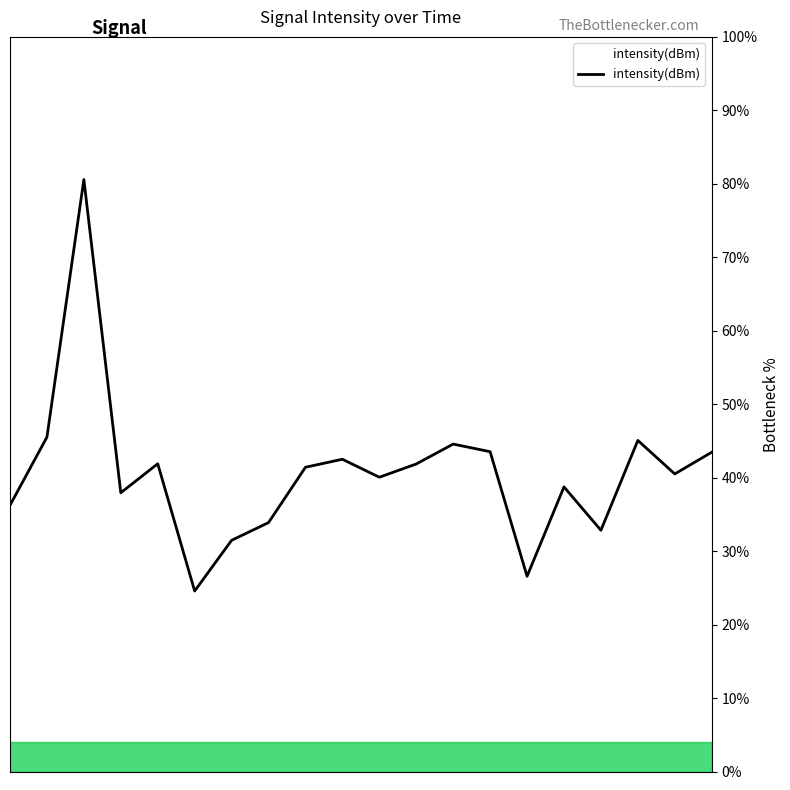

What is the minimum value shown in the chart?

24.6